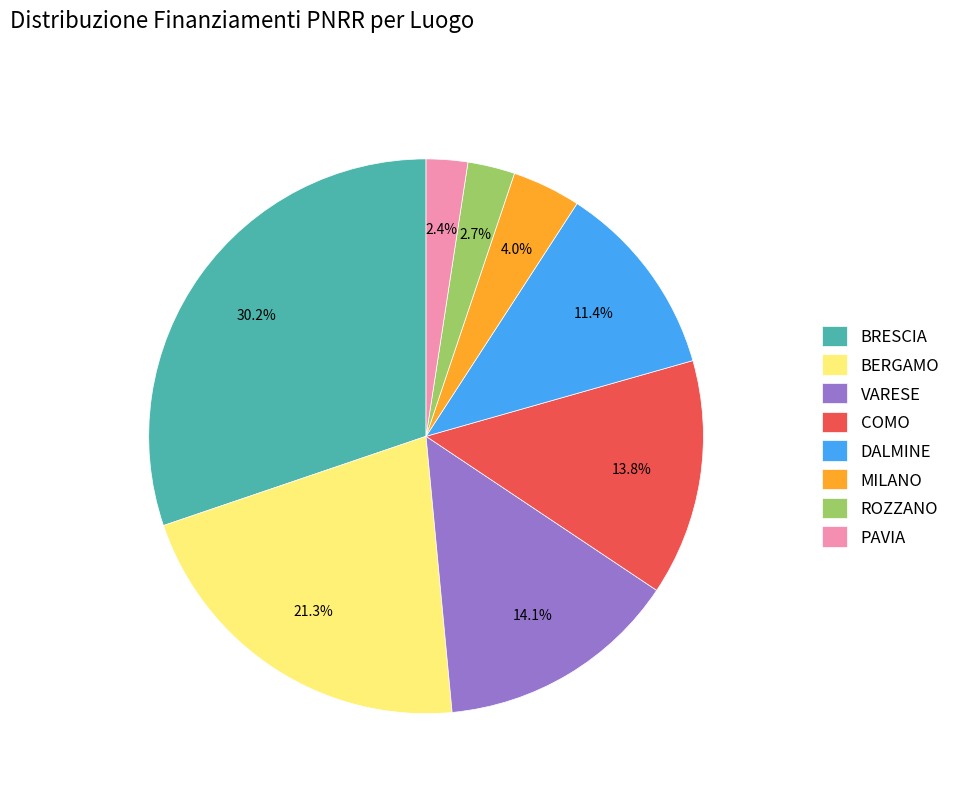

Is there any slice that represents more than half of the pie?

No